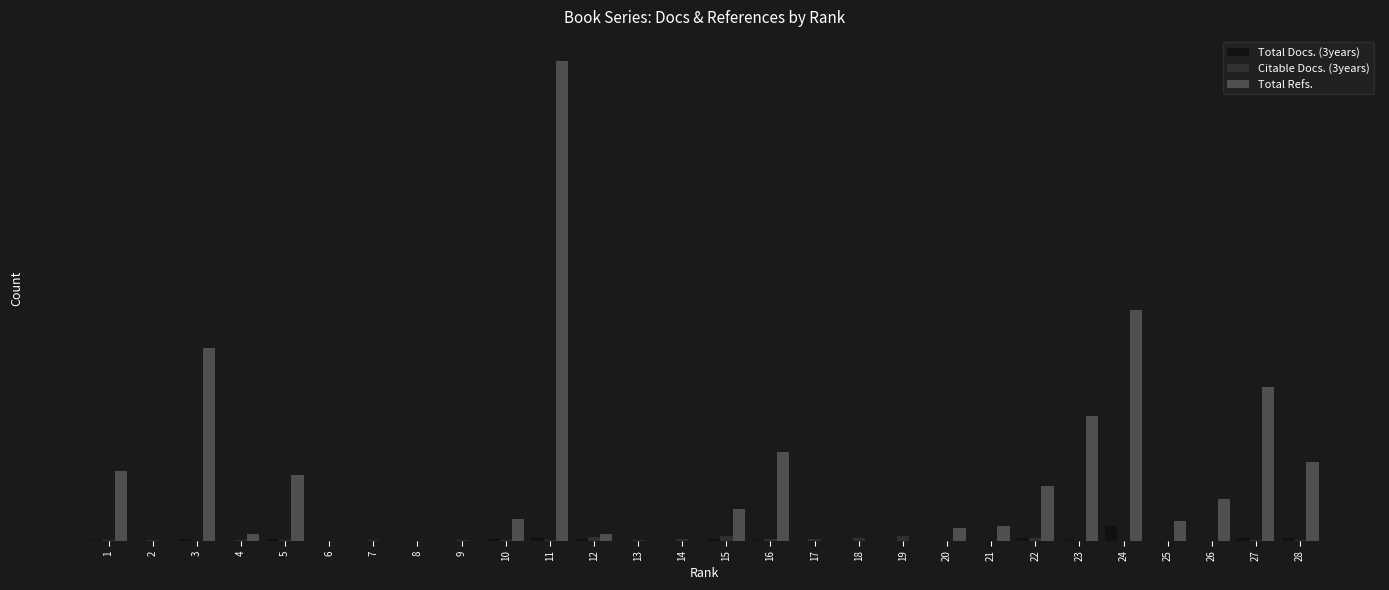

What is the value of the Citable Docs. (3years) bar at the 15th from the left?

64